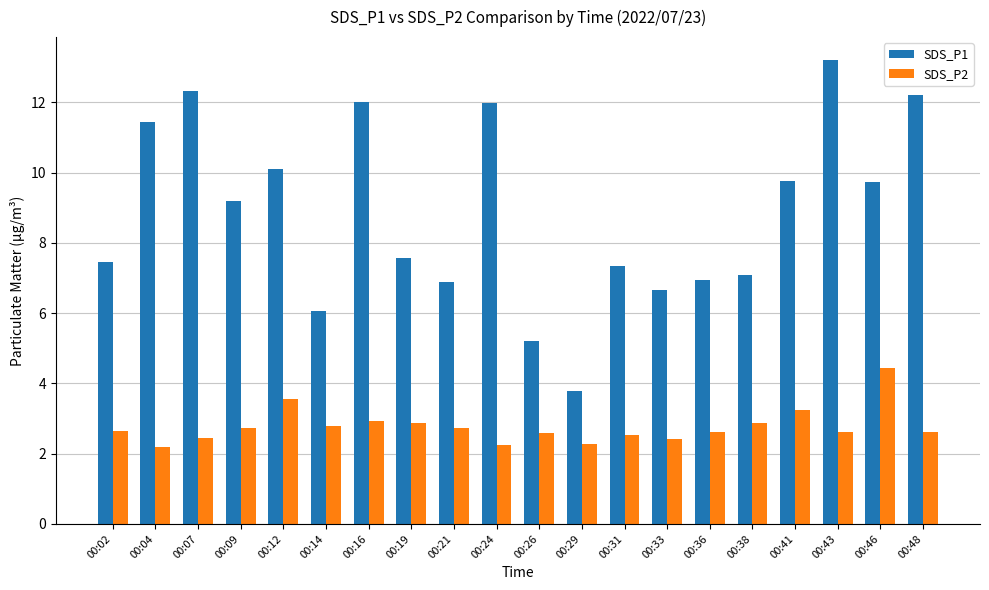

How many bars are there in total?

40